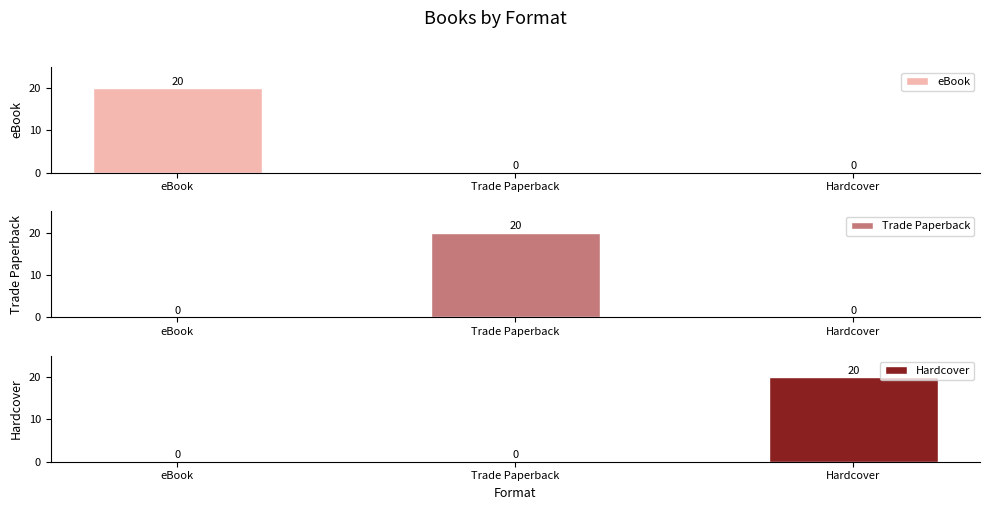

Rank the series at Hardcover from highest to lowest value.

Hardcover, eBook, Trade Paperback